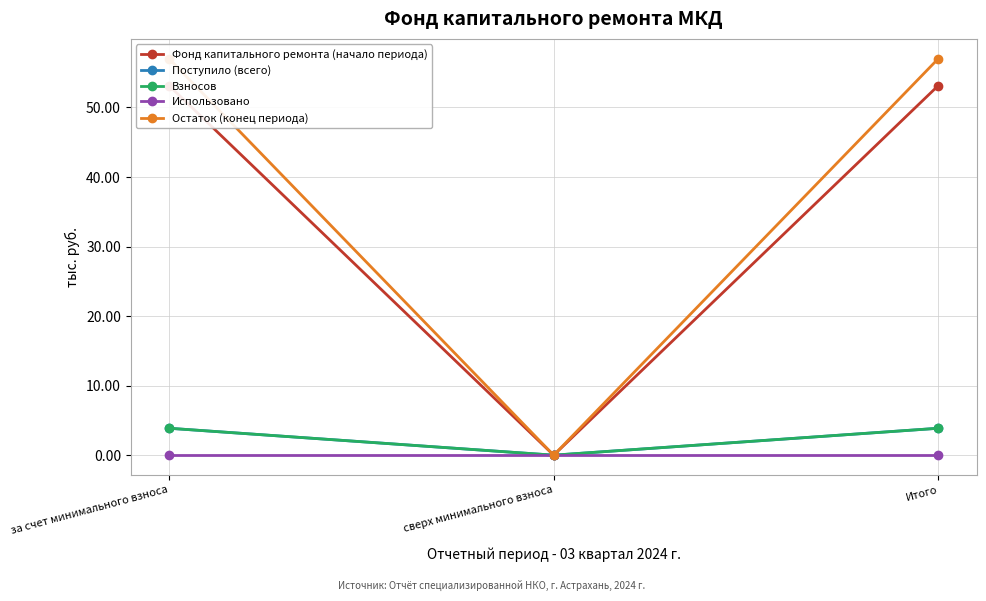

List the labels in order of Поступило (всего) value, largest first.

за счет минимального взноса, Итого, сверх минимального взноса